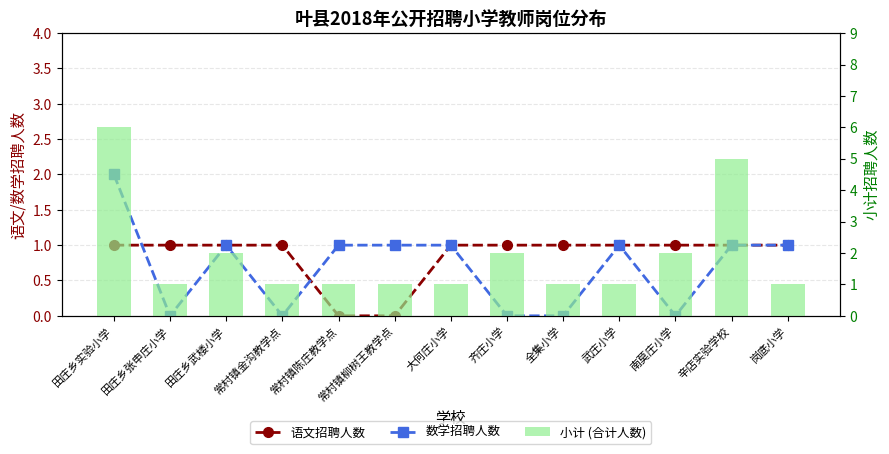

The 数学招聘人数 series shows -1 at 全集小学. True or false?

False